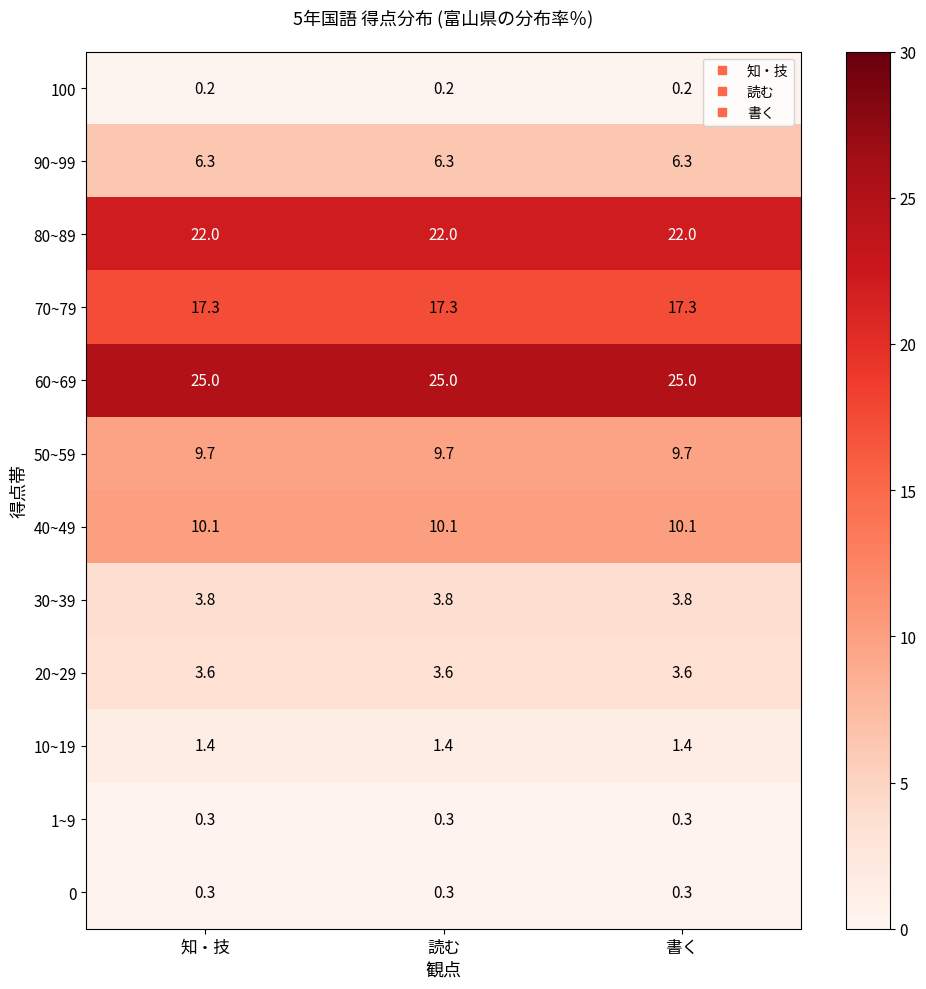

What is the highest value of the 10~19 series?

1.4